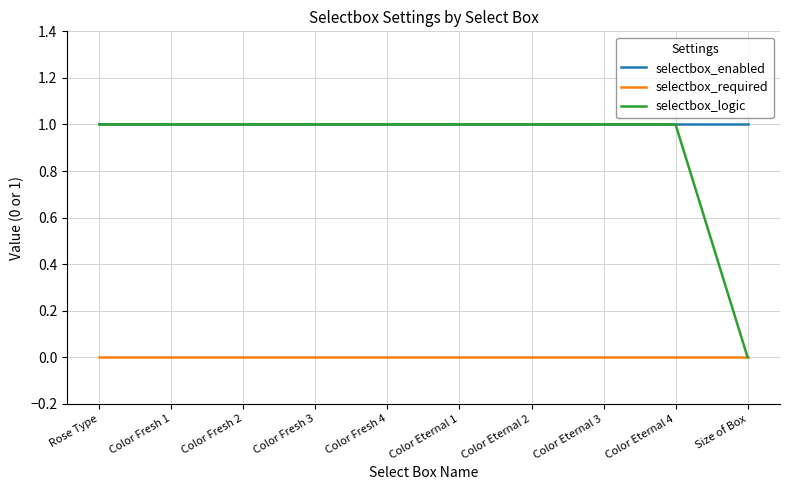

The selectbox_logic series shows 1 at Color Eternal 3. True or false?

True